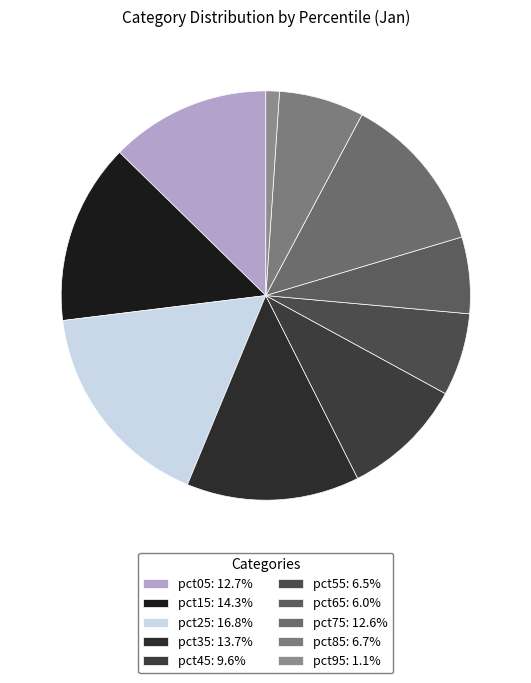

Is it true that pct85 is 7% of the pie?

True